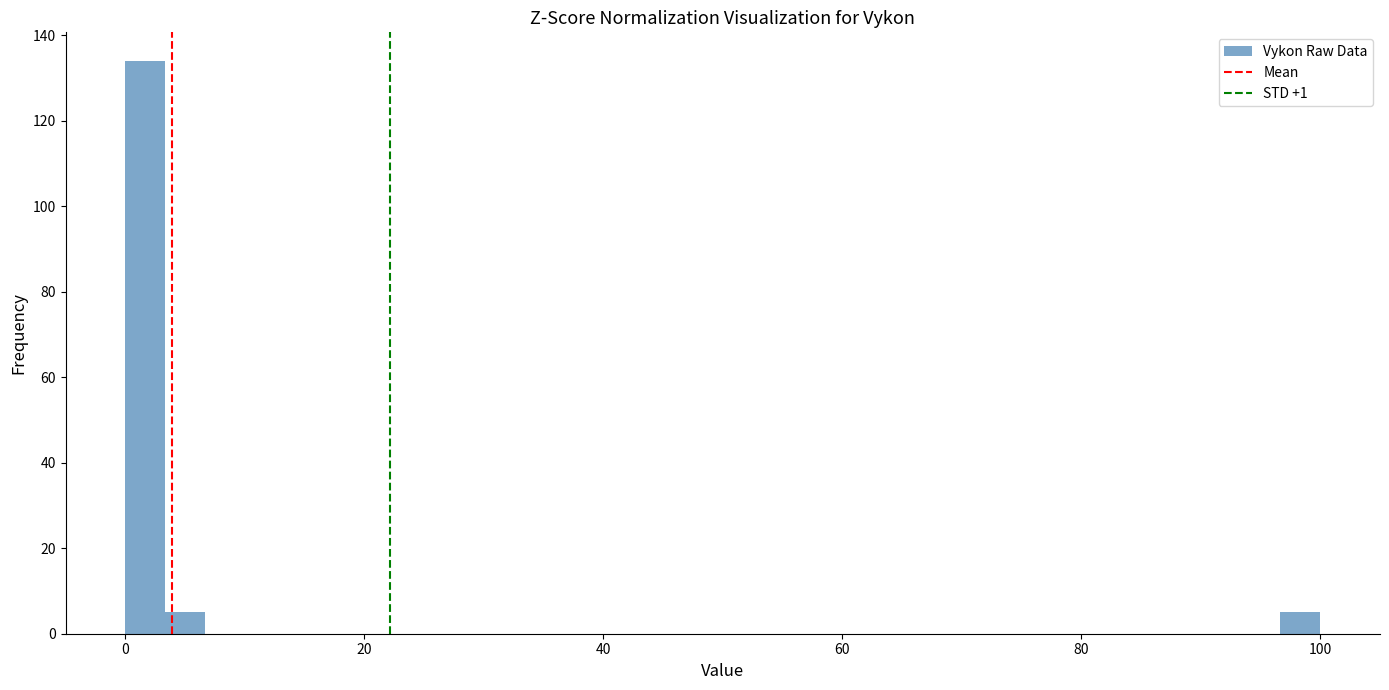

Read against the x-axis, roughly where is the centre of the tallest bar?

2